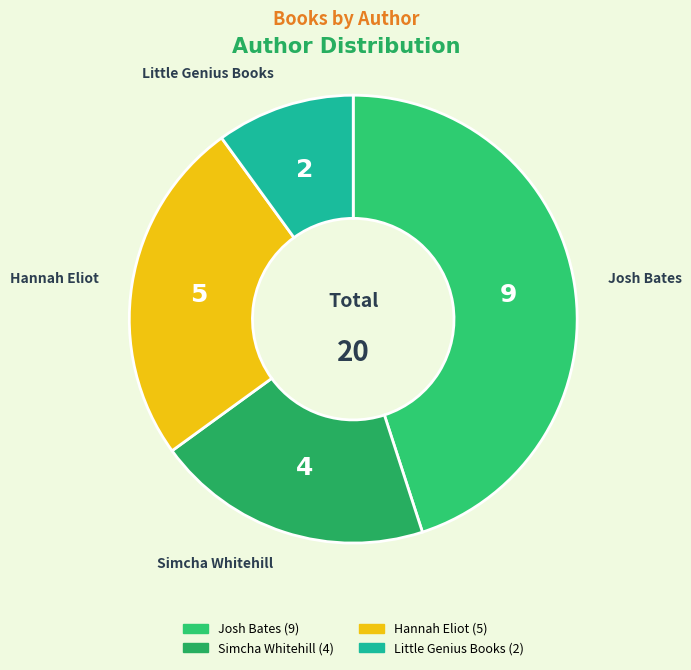

Count the number of slices in the pie.

4